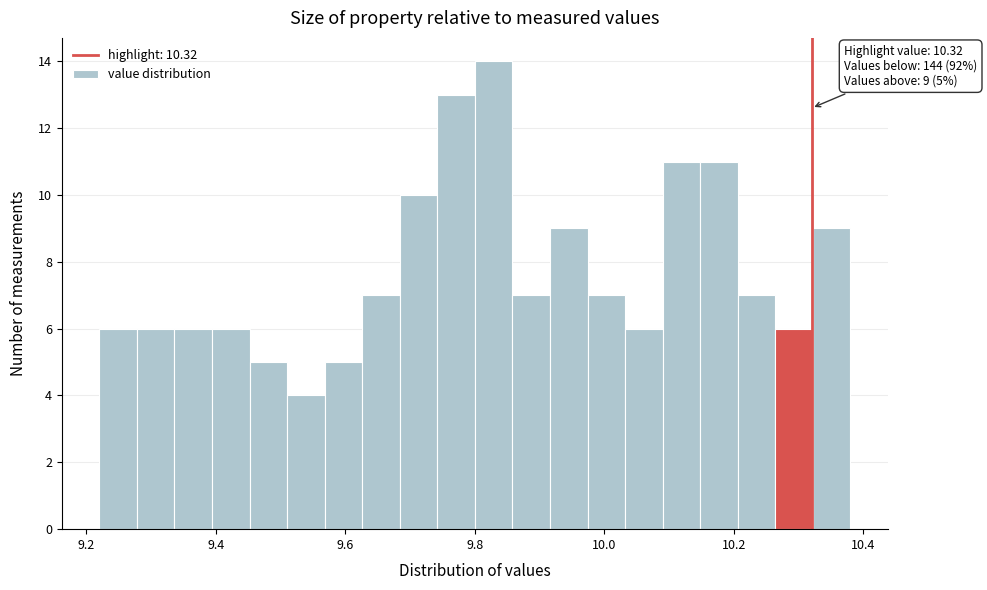

Around what value on the x-axis is the tallest bar? Give the approximate position of its centre, as read against the axis.

9.82